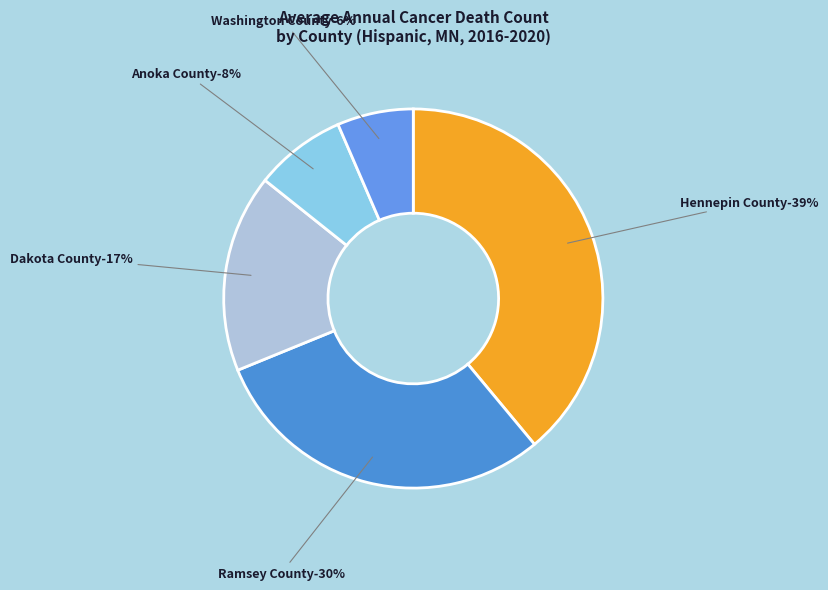

Count the number of slices in the pie.

5